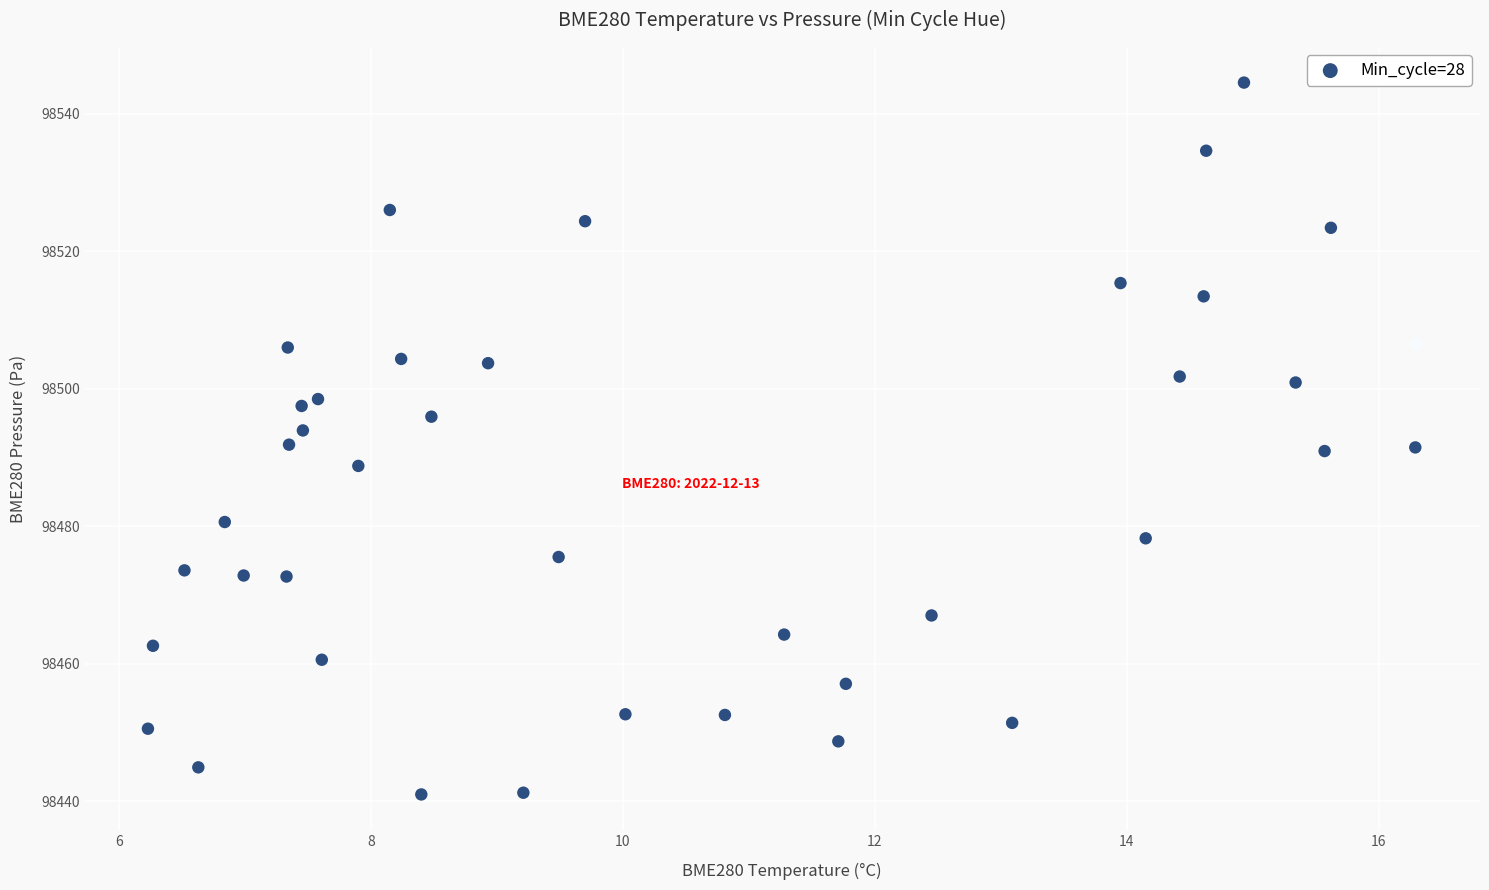

What is the range of Y values (max minus min)?

103.5